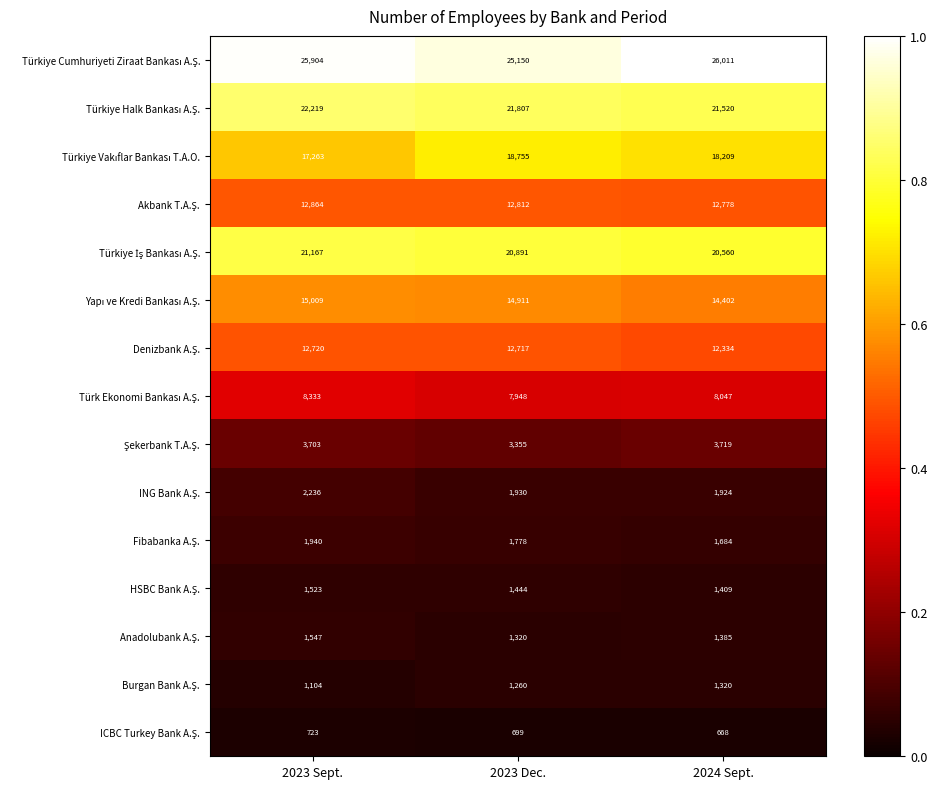

Which label corresponds to the largest value in the chart?

2024 Sept.